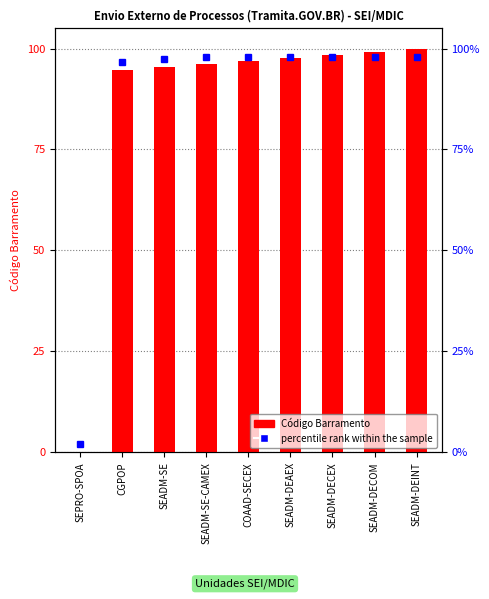

Rank the categories by value from lowest to highest.

SEPRO-SPOA, CGPOP, SEADM-SE, SEADM-SE-CAMEX, COAAD-SECEX, SEADM-DEAEX, SEADM-DECEX, SEADM-DECOM, SEADM-DEINT